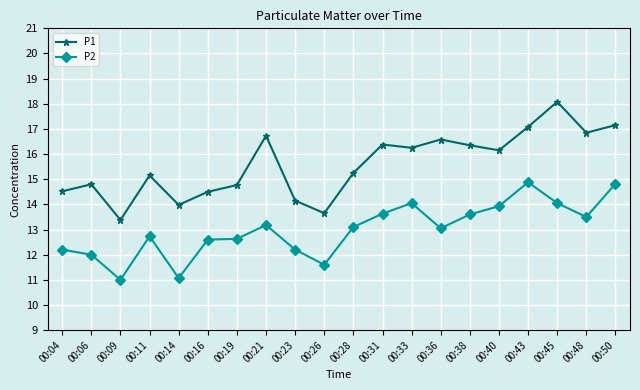

Does the chart have visible grid lines?

Yes